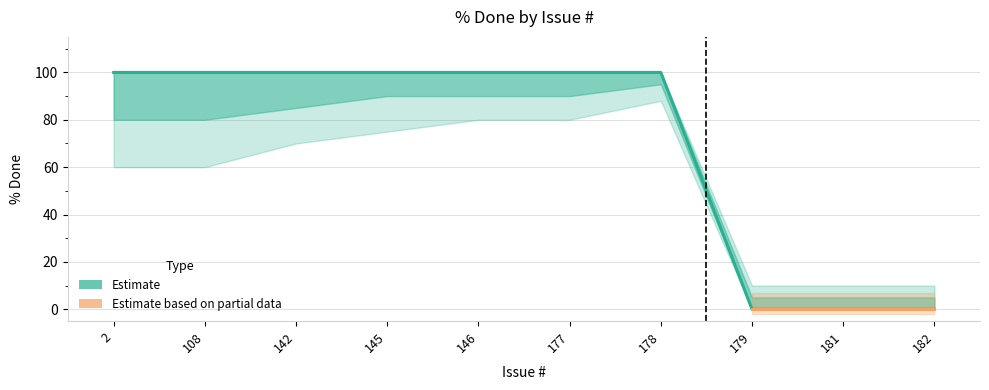

List the labels in order of value, largest first.

2, 108, 142, 145, 146, 177, 178, 179, 181, 182